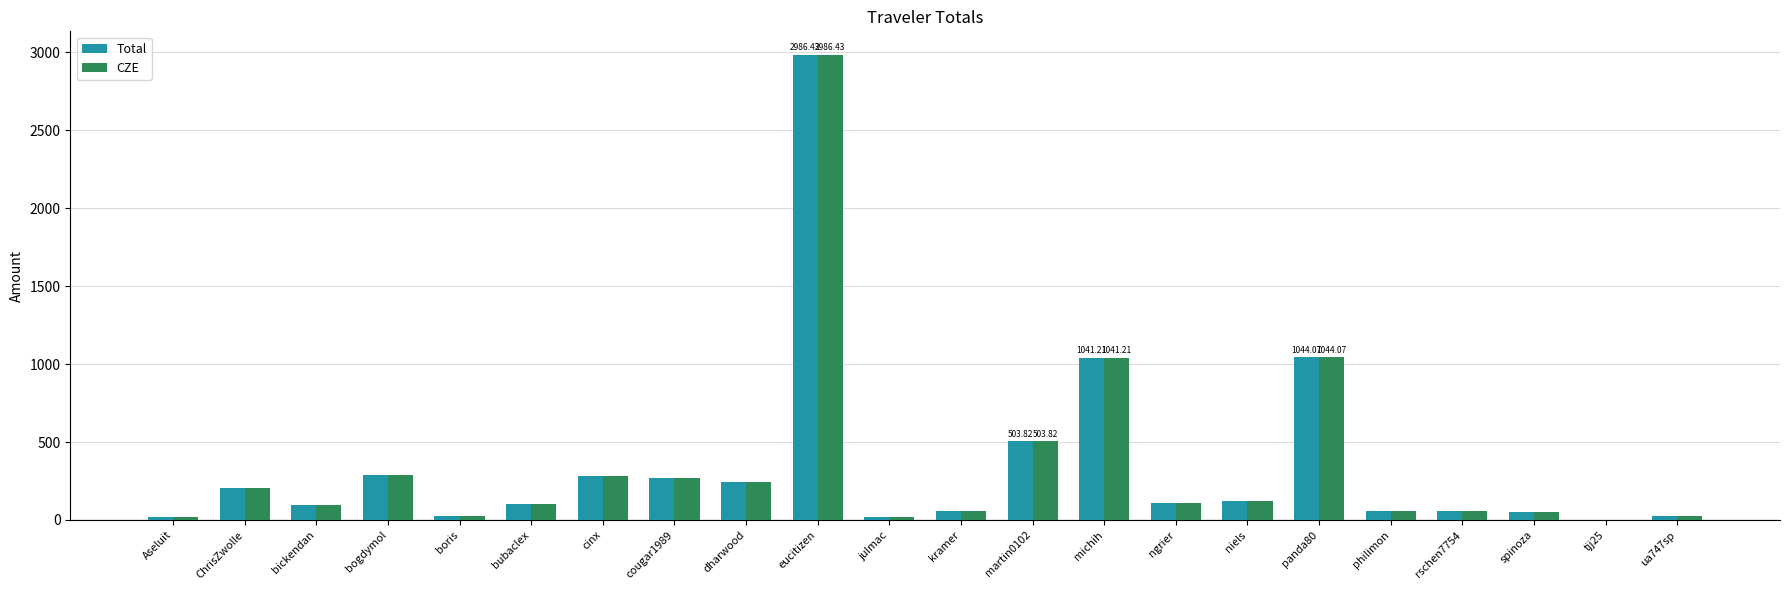

What is the sum of all Total values?

7609.7